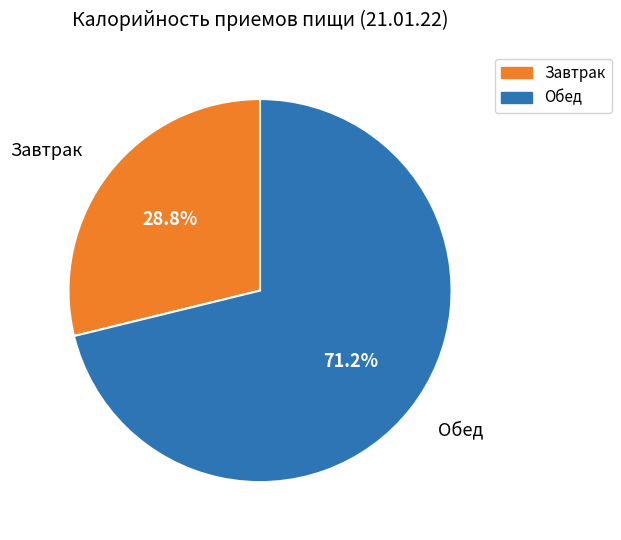

What percentage is the Обед slice, to the nearest percent?

71%